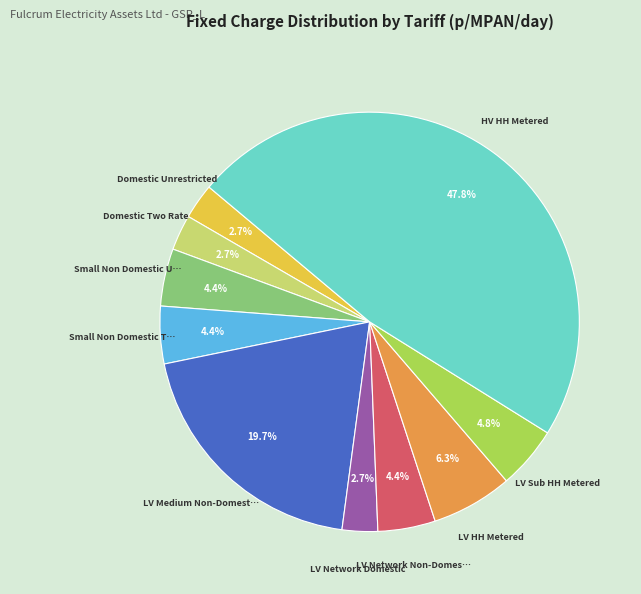

Is there any slice that represents more than half of the pie?

No